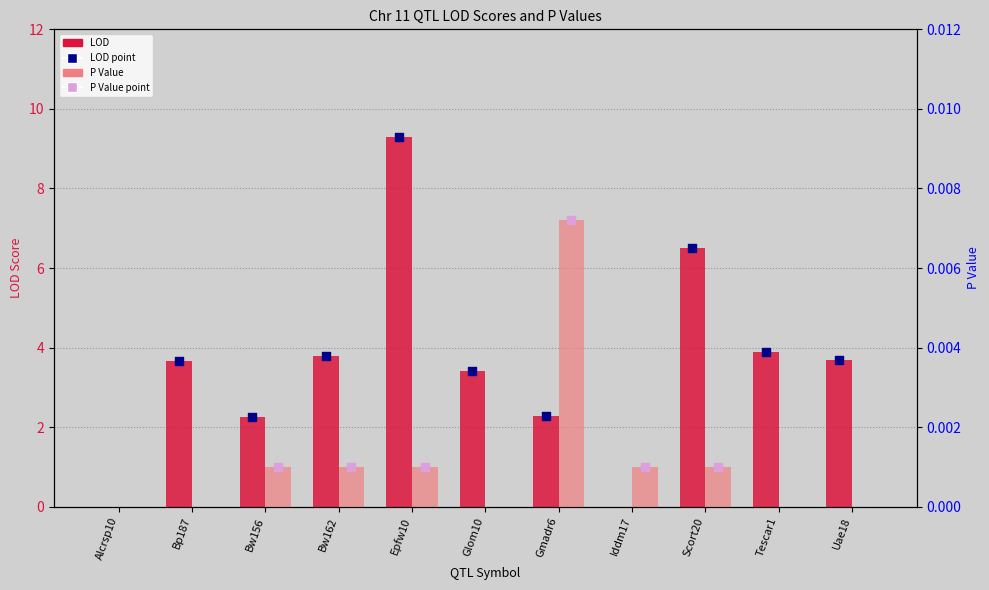

Which series reaches the maximum Y coordinate?

LOD